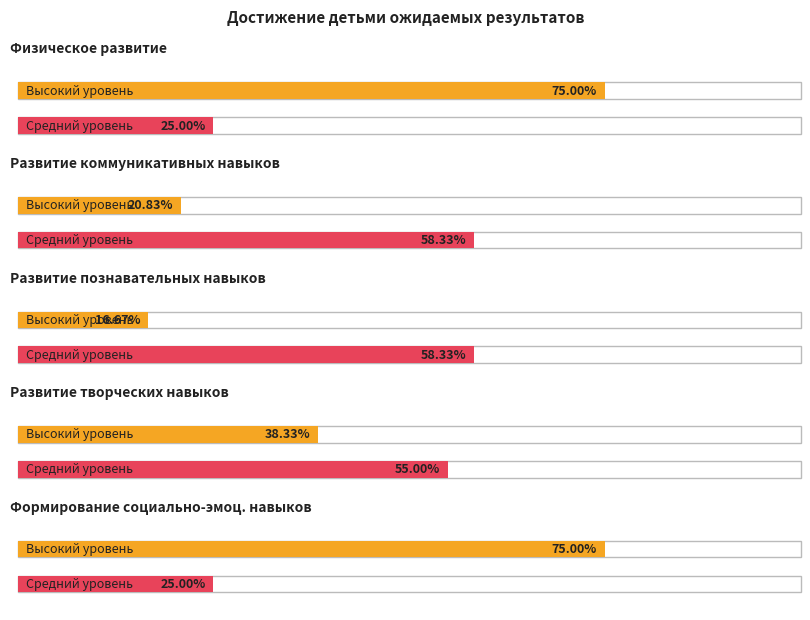

What is the difference between the maximum and minimum values in the Средний series?

33.3